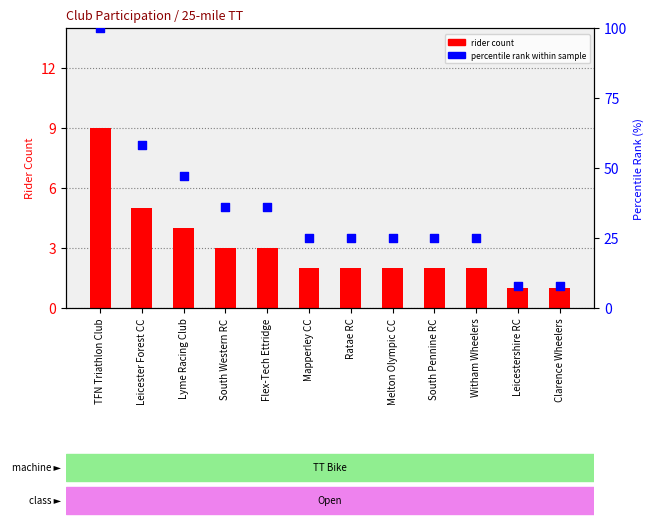

Which series has the largest Y range (max minus min)?

percentile rank within sample